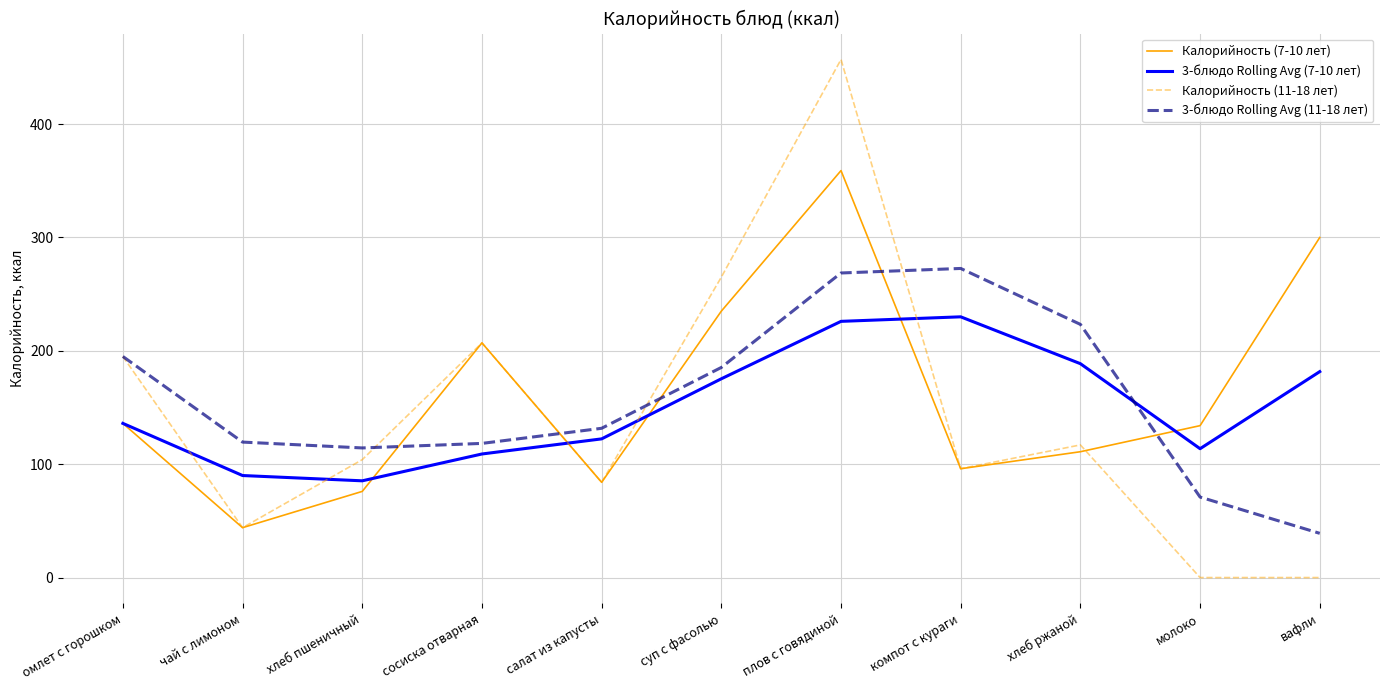

The value of Калорийность (7-10 лет) at чай с лимоном is 44.0. True or false?

True